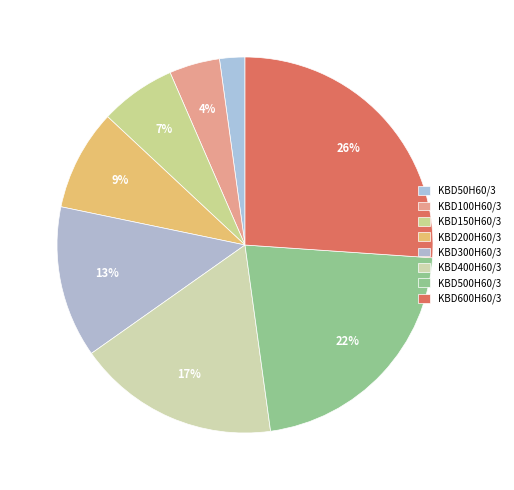

What is the smallest slice in the pie chart?

KBD50H60/3